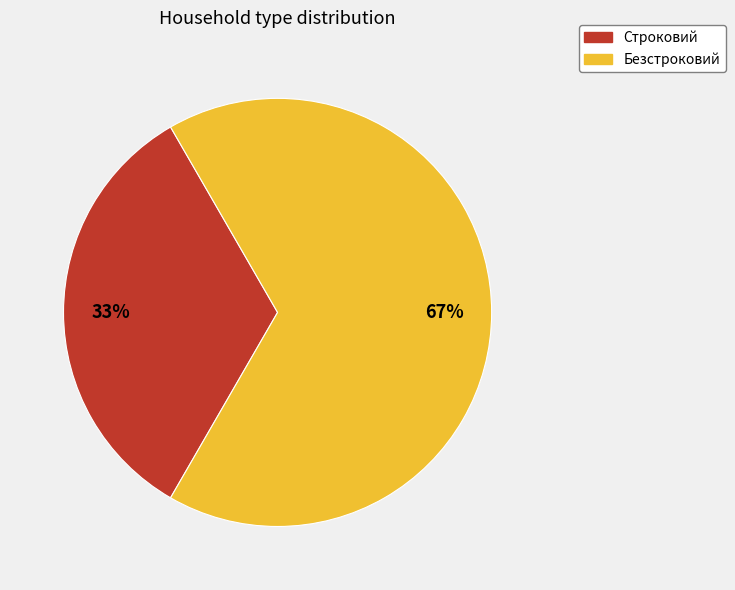

Between Безстроковий and Строковий, which is larger?

Безстроковий